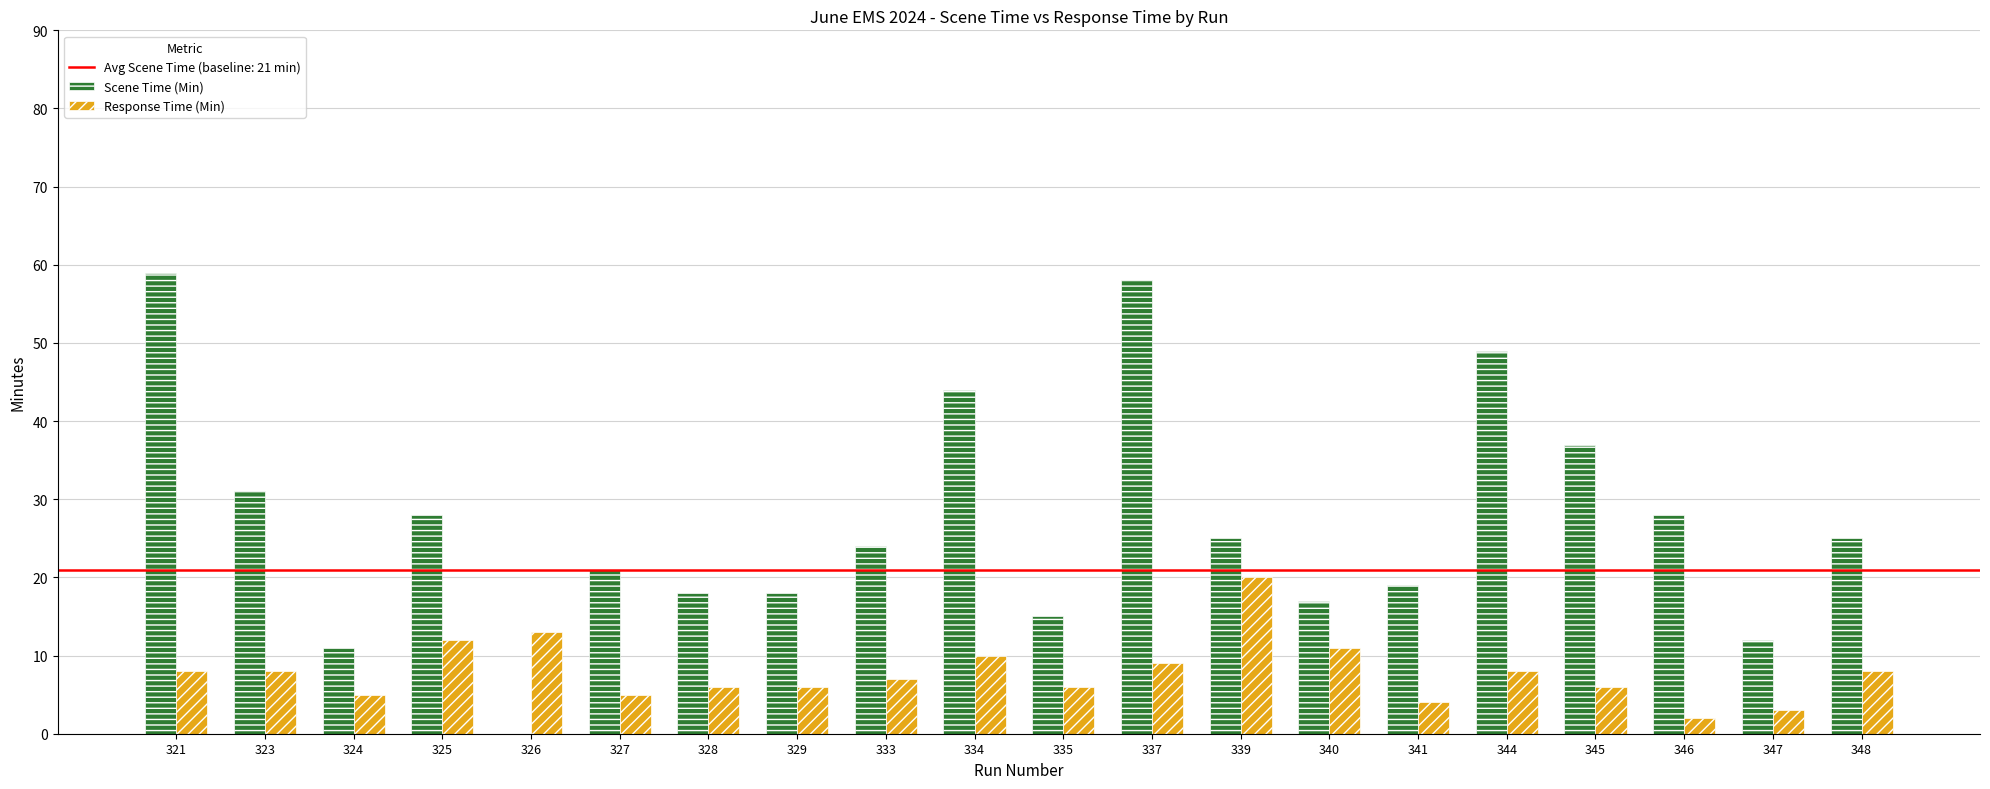

Is the value of Scene Time (Min) at 348 greater than the value of Response Time (Min) at 328?

Yes